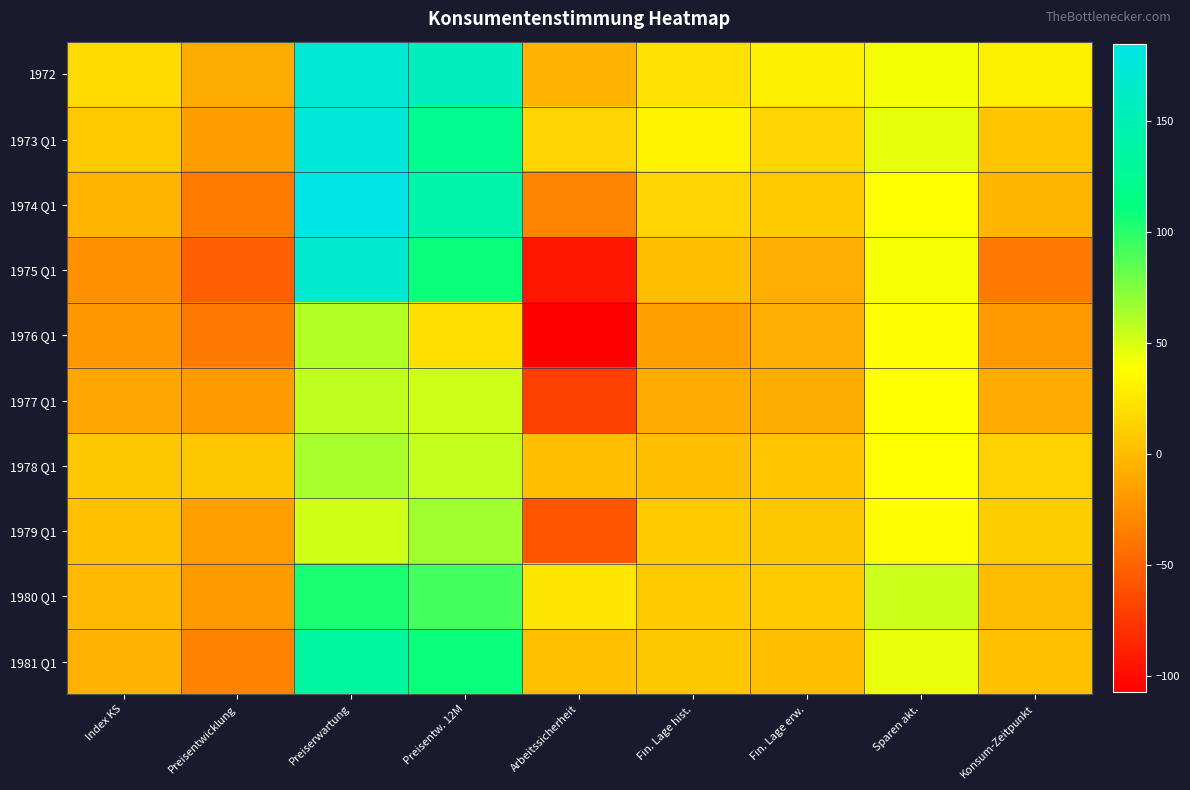

Rank the series by their maximum value, from highest to lowest.

1974 Q1, 1973 Q1, 1972, 1975 Q1, 1981 Q1, 1980 Q1, 1979 Q1, 1978 Q1, 1976 Q1, 1977 Q1